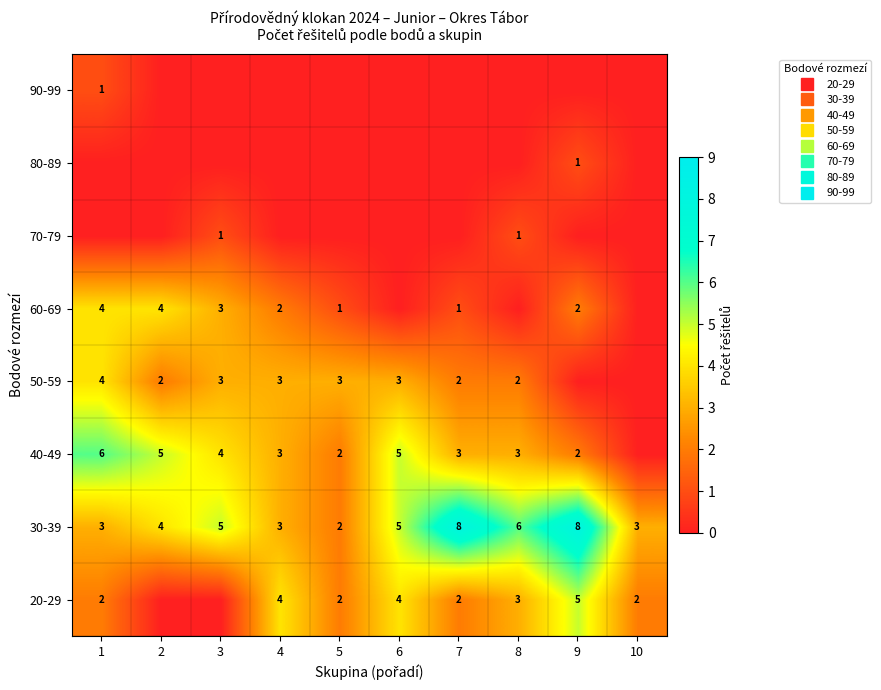

What is the difference between the maximum and minimum values in the 50-59 series?

4